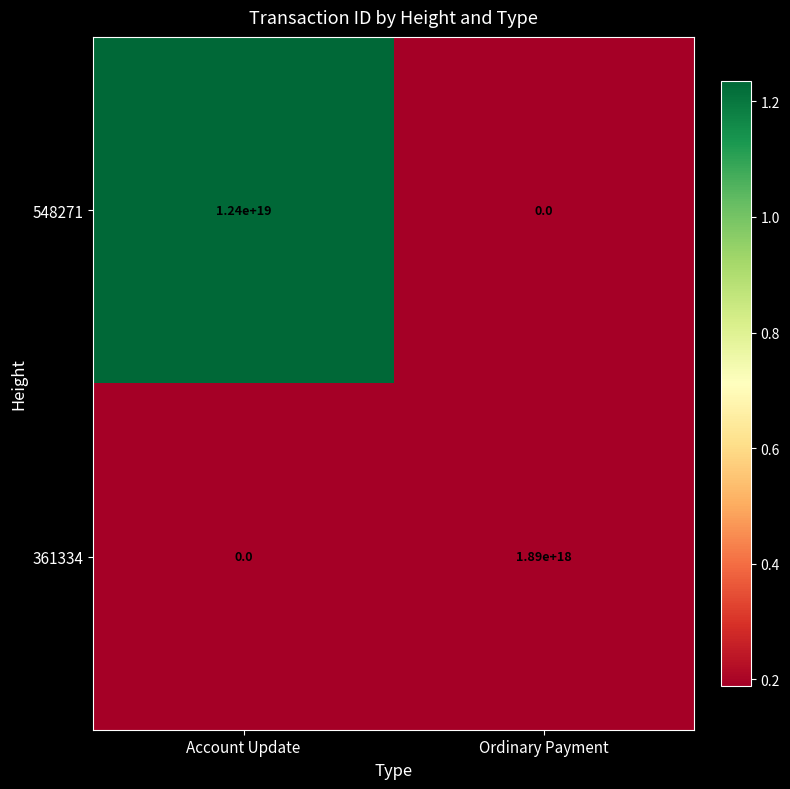

At which category is the sum across all series the highest?

Account Update